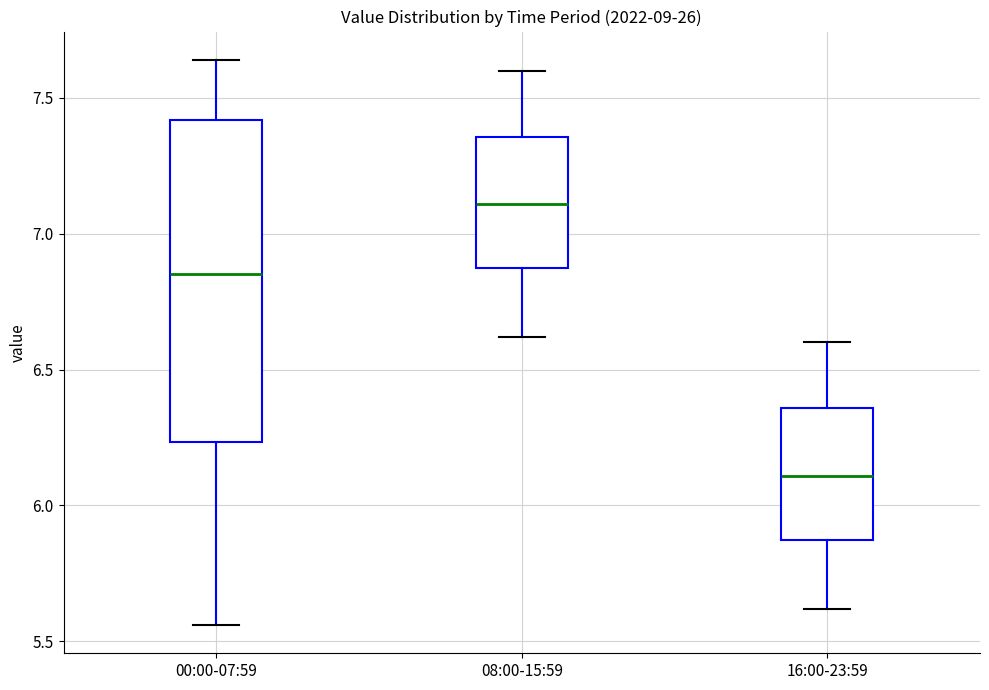

Which box is the tallest, from its lower edge to its upper edge?

00:00-07:59